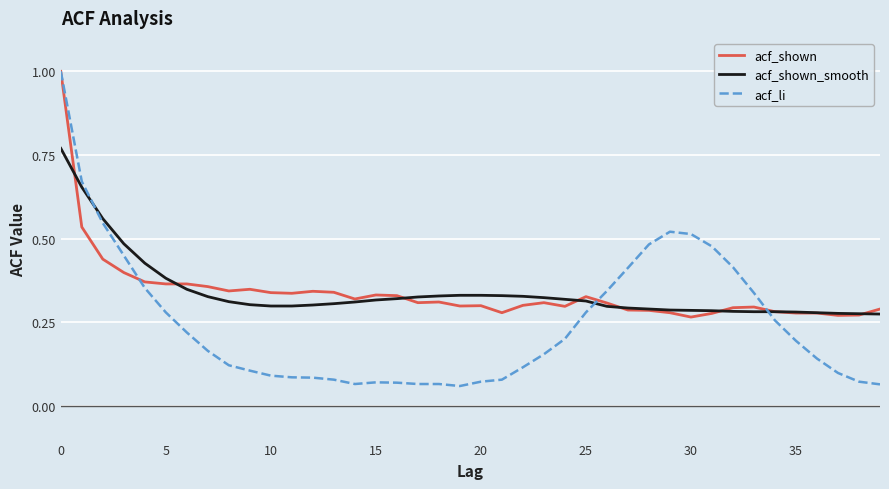

Count the acf_shown_smooth values in the range 0 to 1.

40